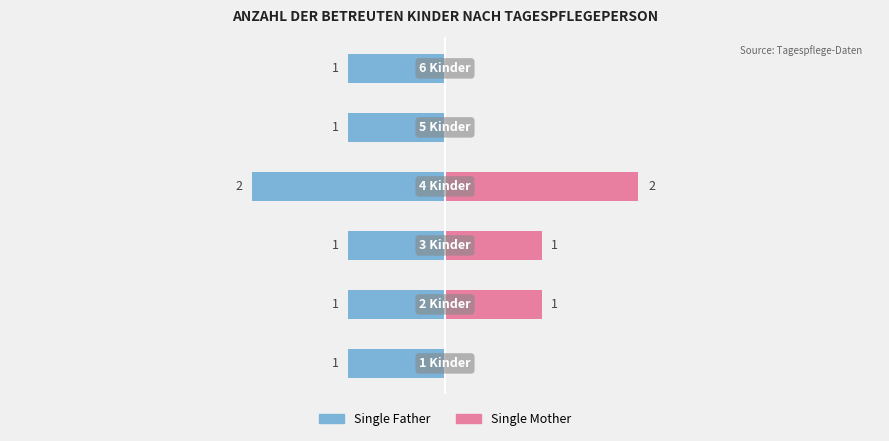

How many distinct data groups are displayed?

2